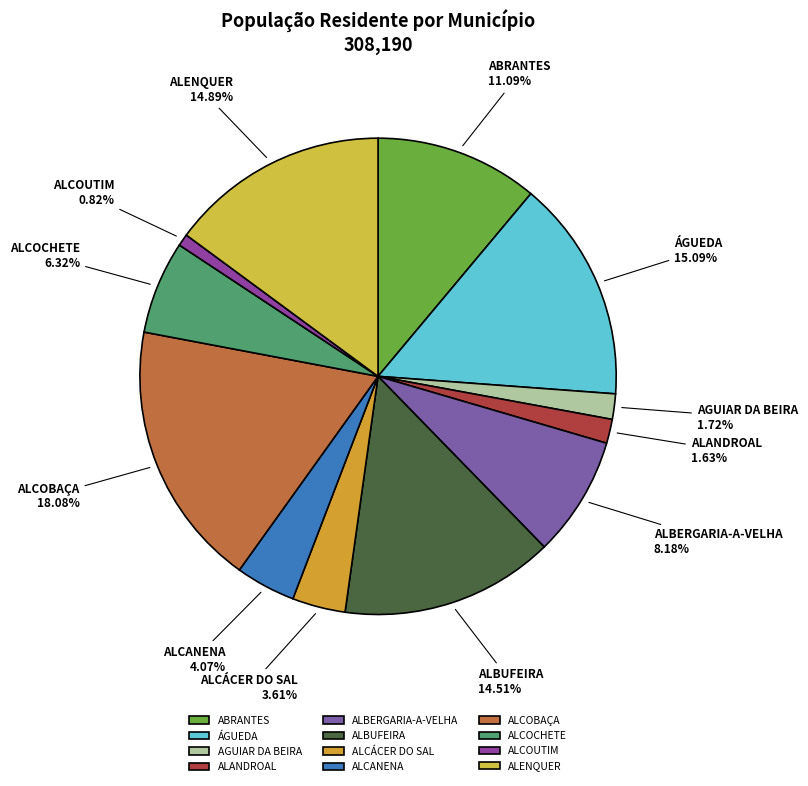

Combined, what portion of the pie is AGUIAR DA BEIRA and ALCOBAÇA?

19.8%